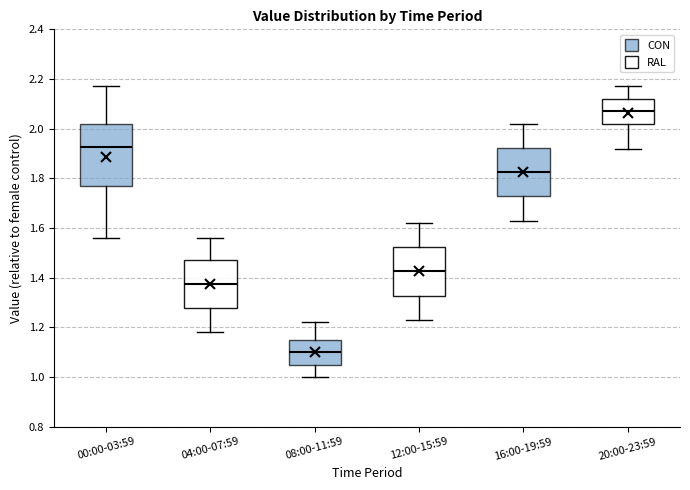

Reading left to right, read every box against the y-axis: the position of its median line, the range the box covers, and the ends of its whiskers. The values are not printed on the chart, so give them approximately, as read against the axis.

00:00-03:59: median 1.92, box 1.78 to 2.02, whiskers 1.56 to 2.18
04:00-07:59: median 1.38, box 1.28 to 1.48, whiskers 1.18 to 1.56
08:00-11:59: median 1.10, box 1.06 to 1.16, whiskers 1.00 to 1.22
12:00-15:59: median 1.42, box 1.32 to 1.52, whiskers 1.24 to 1.62
16:00-19:59: median 1.82, box 1.72 to 1.92, whiskers 1.64 to 2.02
20:00-23:59: median 2.08, box 2.02 to 2.12, whiskers 1.92 to 2.18